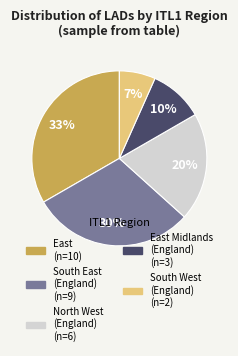

To the nearest percent, what is the average slice percentage?

20%